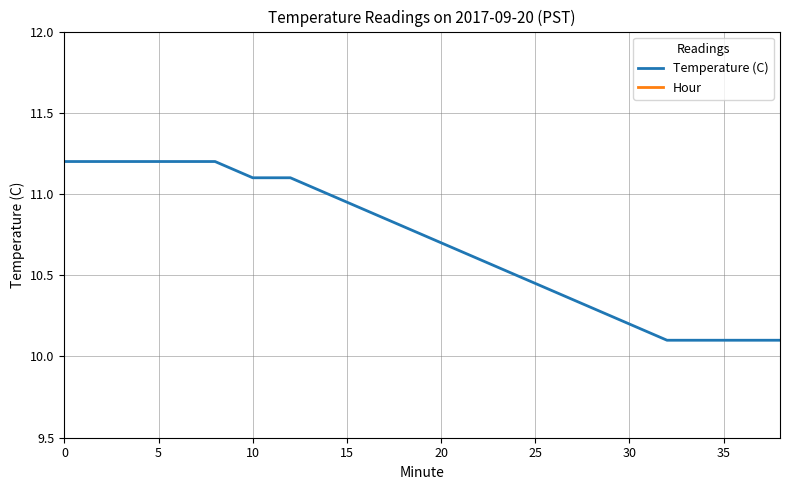

How many data points does each series have?

20